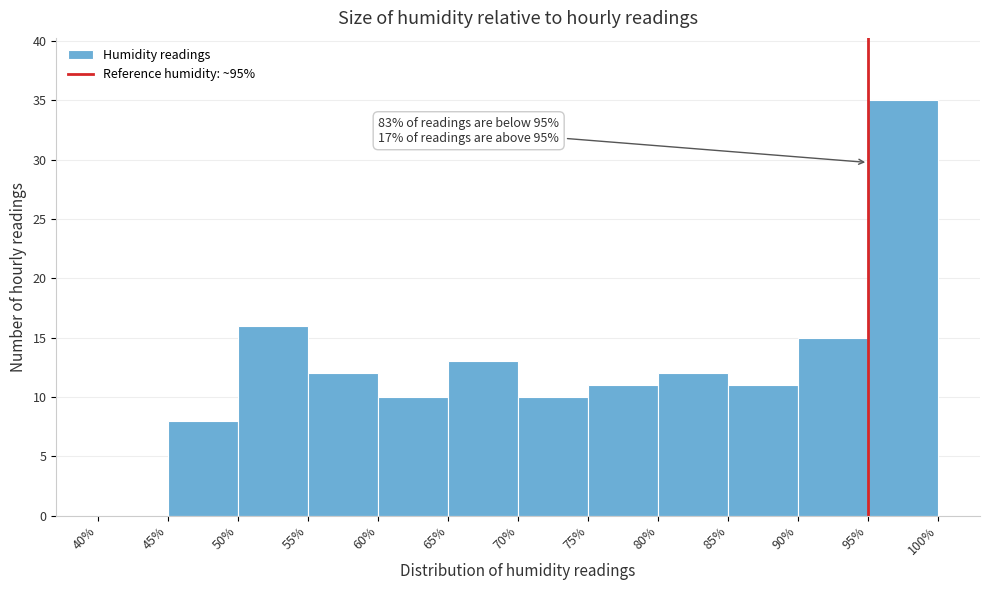

Which range on the x-axis has the tallest bar?

95% to 100%